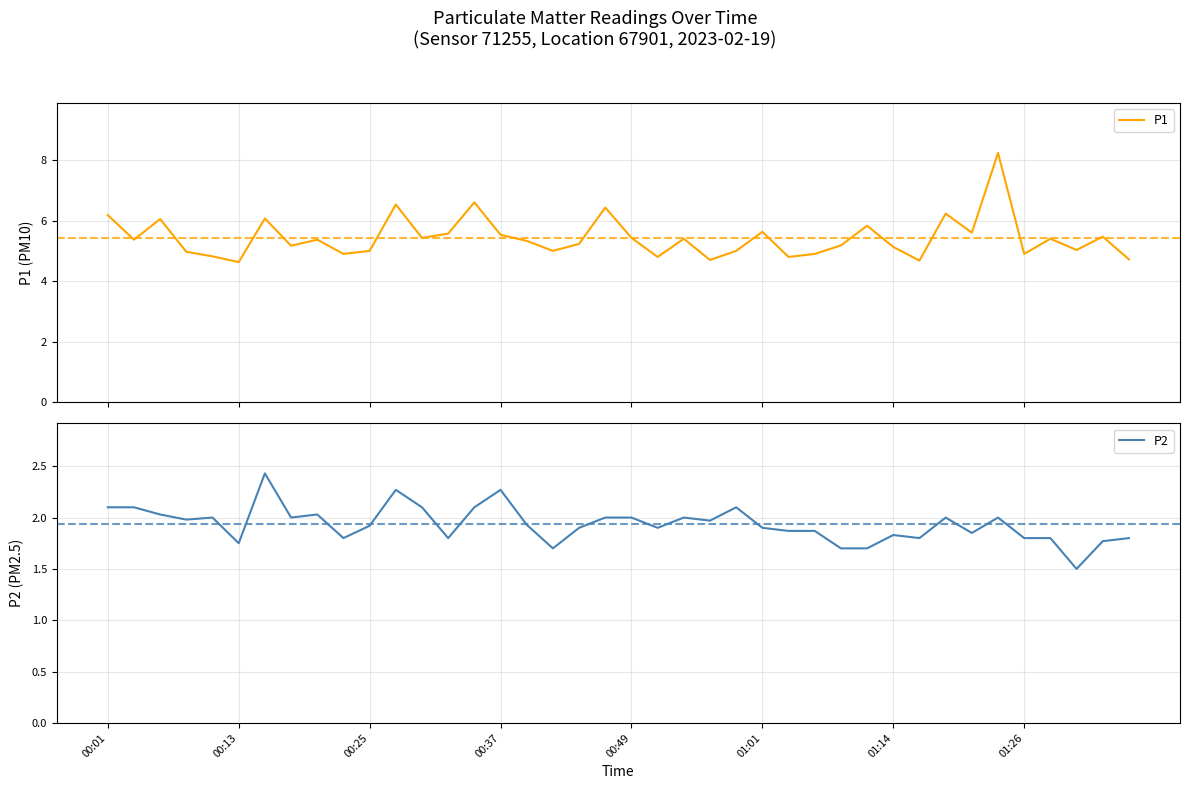

List the series in order of their peak value, highest first.

P1, P2